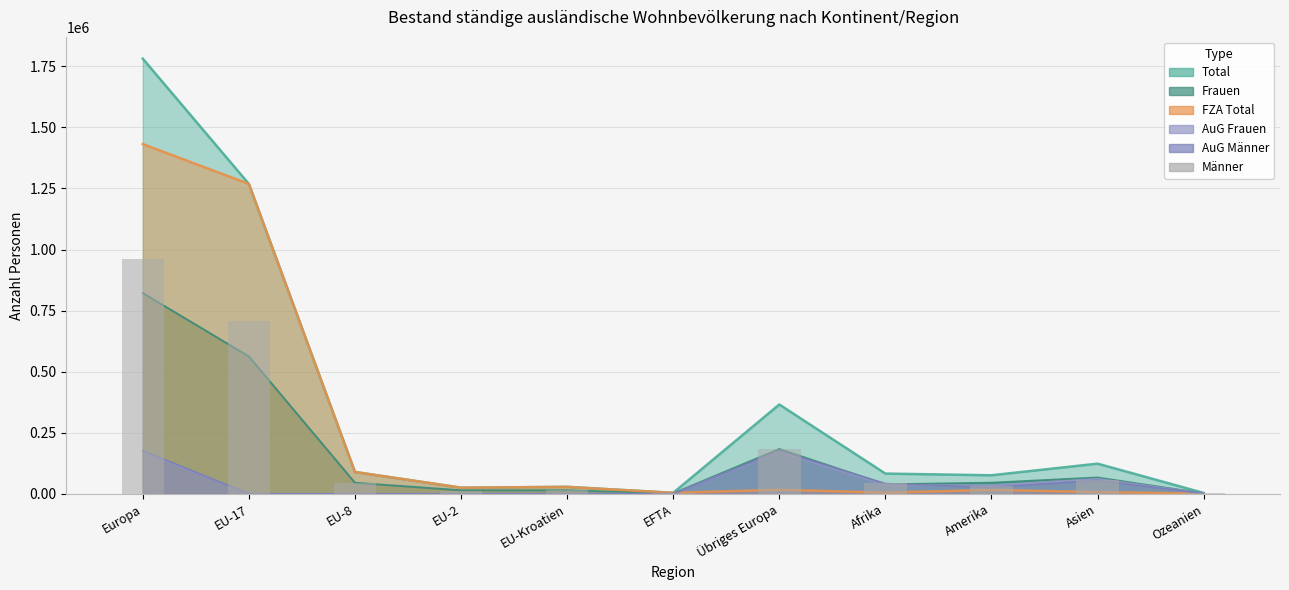

The value at EU-Kroatien is 14268. True or false?

True